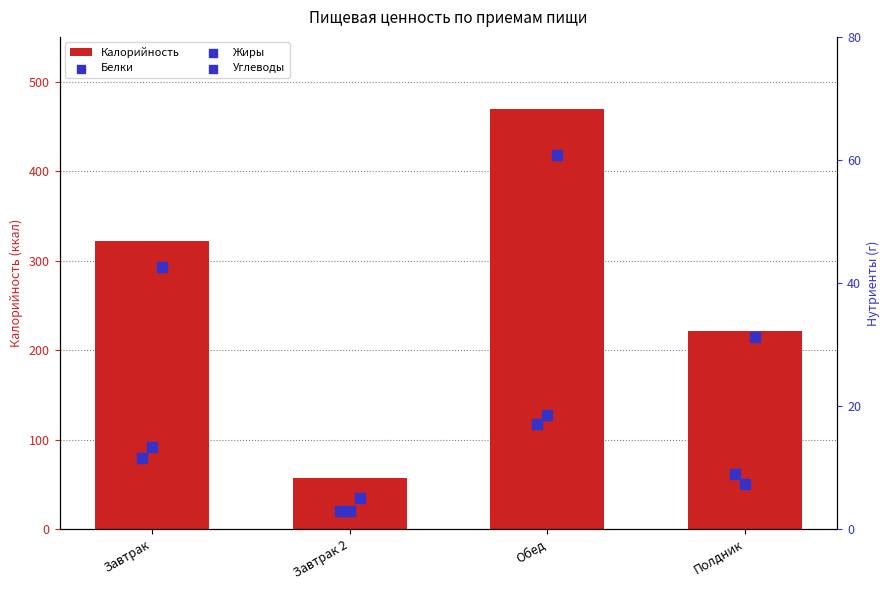

What is the total value across all series at Завтрак?

389.4